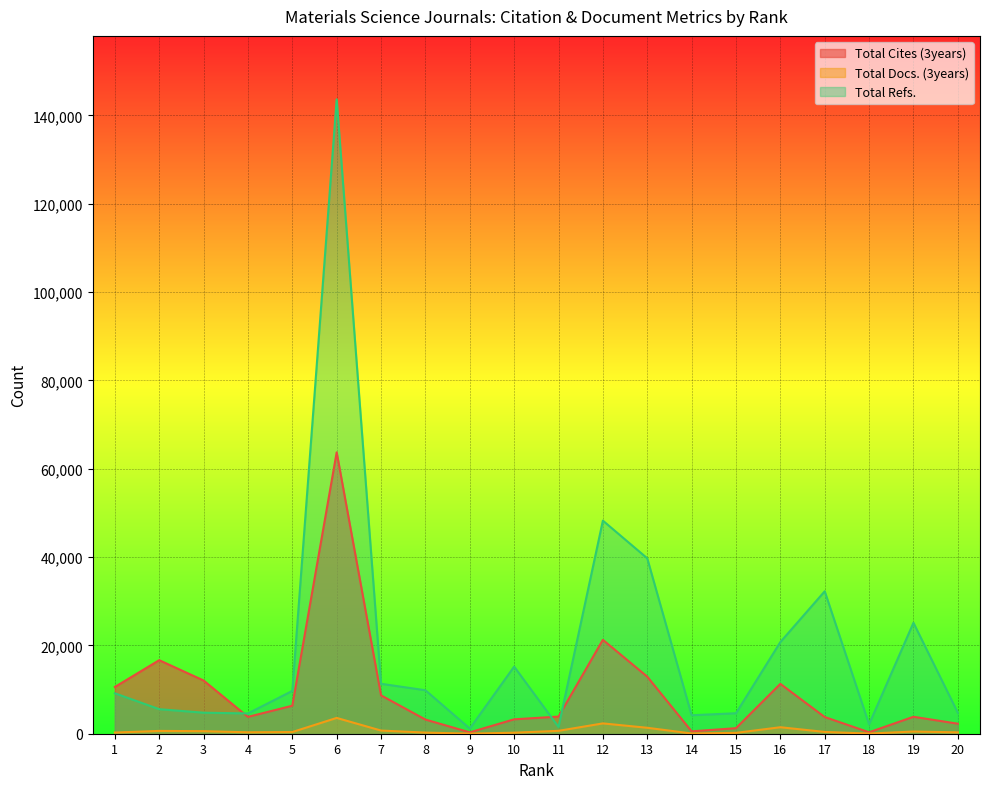

What is the difference between the maximum and minimum values in the Total Cites (3years) series?

63410